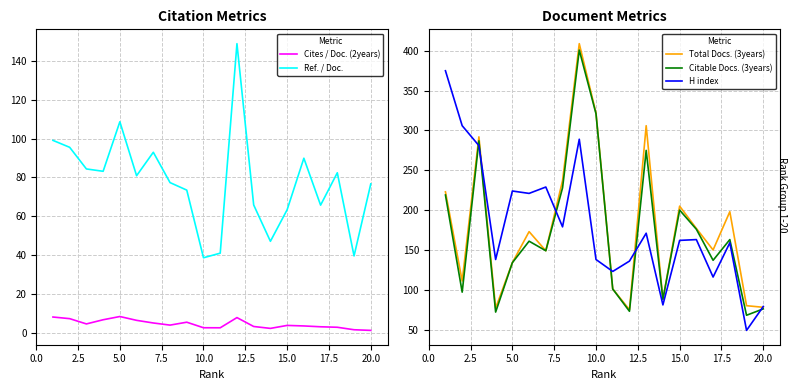

How many interior local valleys does the Total Docs. (3years) series have?

6